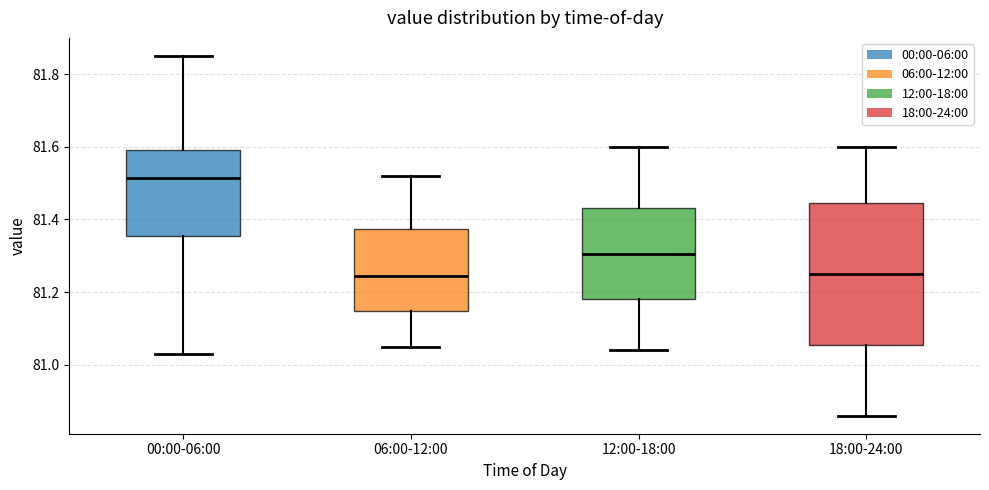

Reading left to right, transcribe this box plot: for each box, give where its median line is, the range the box spans, and where its two whiskers end, as read against the y-axis. The values are not printed on the chart, so give them approximately, as read against the axis.

00:00-06:00: median 81.52, box 81.36 to 81.60, whiskers 81.04 to 81.86
06:00-12:00: median 81.24, box 81.14 to 81.38, whiskers 81.06 to 81.52
12:00-18:00: median 81.30, box 81.18 to 81.44, whiskers 81.04 to 81.60
18:00-24:00: median 81.26, box 81.06 to 81.44, whiskers 80.86 to 81.60